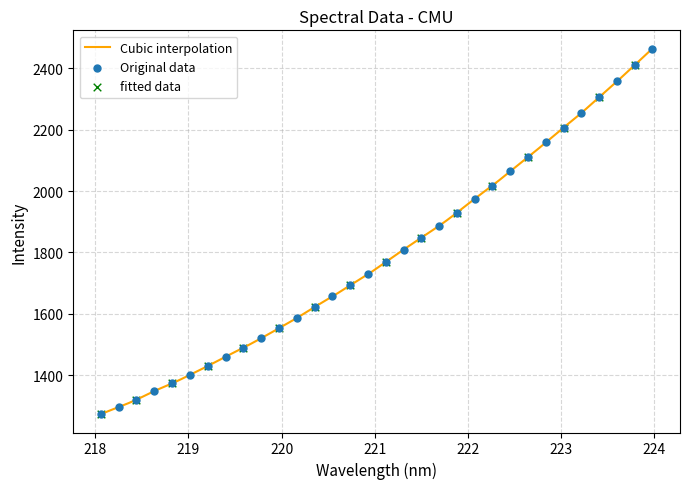

Between 219.2067 and 218.2508, which is larger?

219.2067